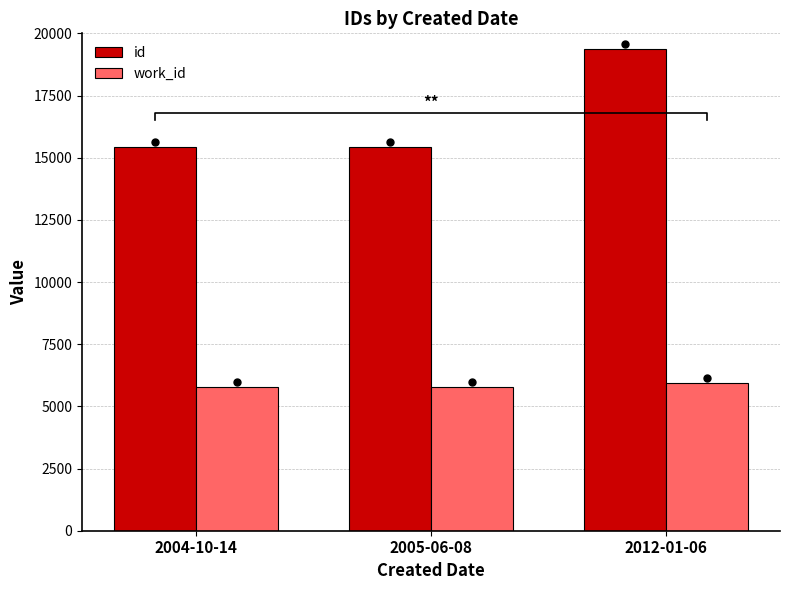

What position from the right is 2004-10-14?

3